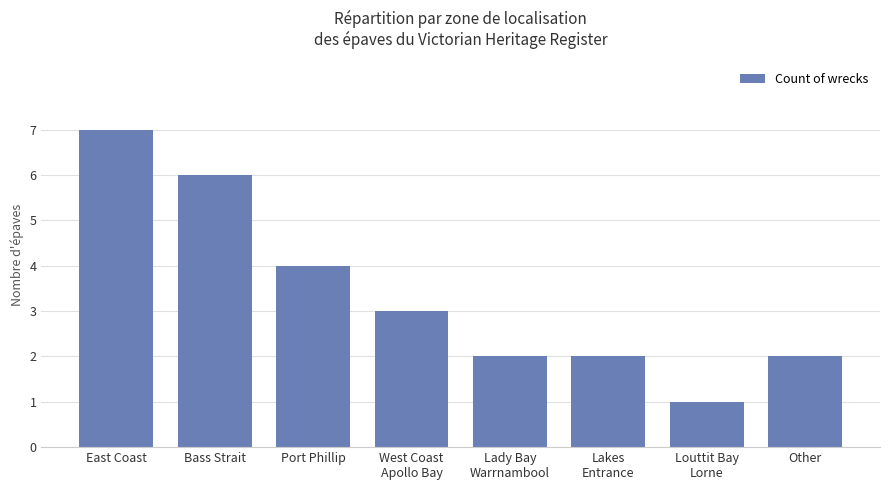

Does the chart contain any negative values?

No